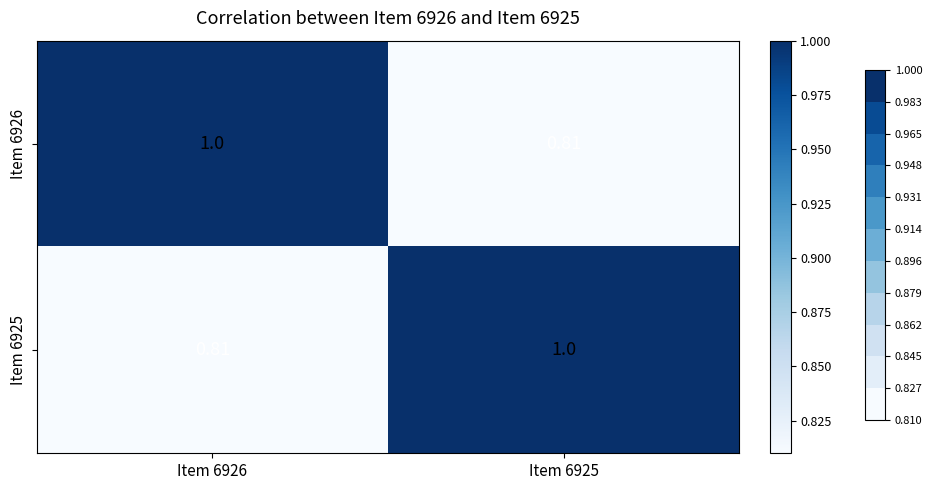

What is the total value across all series at Item 6925?

1.8